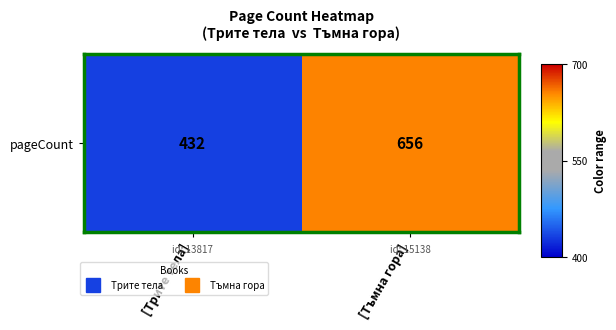

What is the minimum value shown in the chart?

432